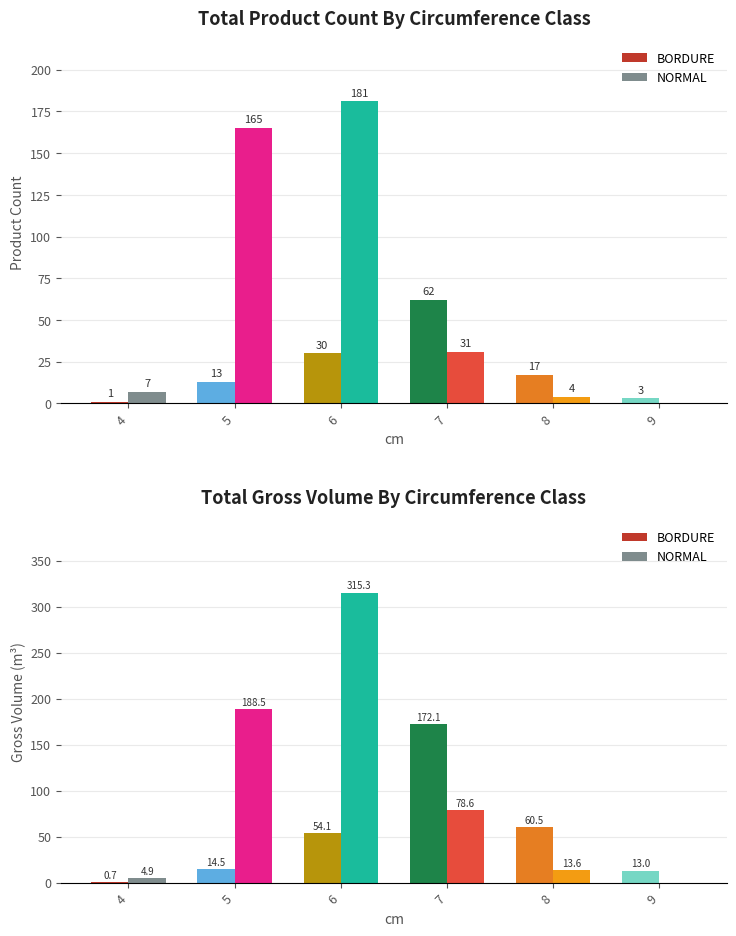

Which category has the highest value in the BORDURE series?

7